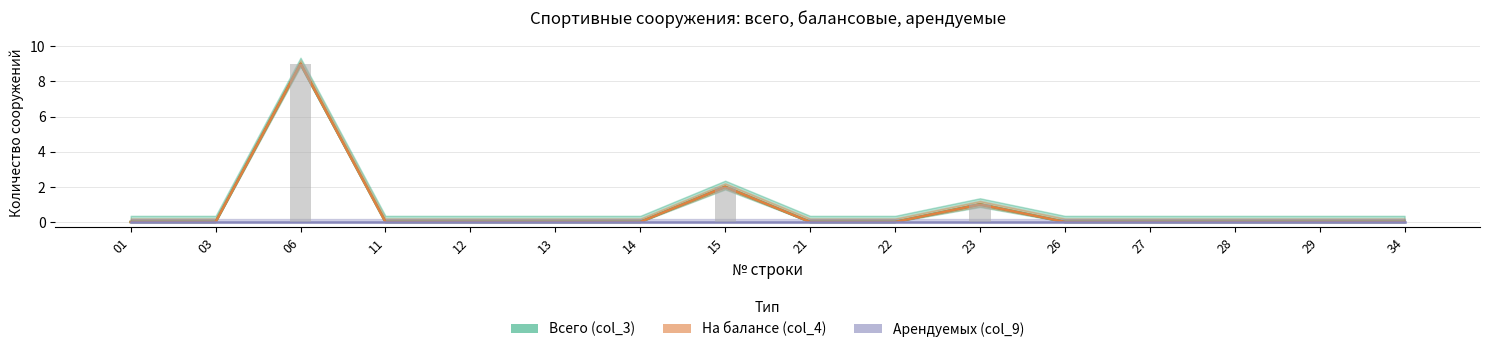

Count the number of categories in the chart.

16